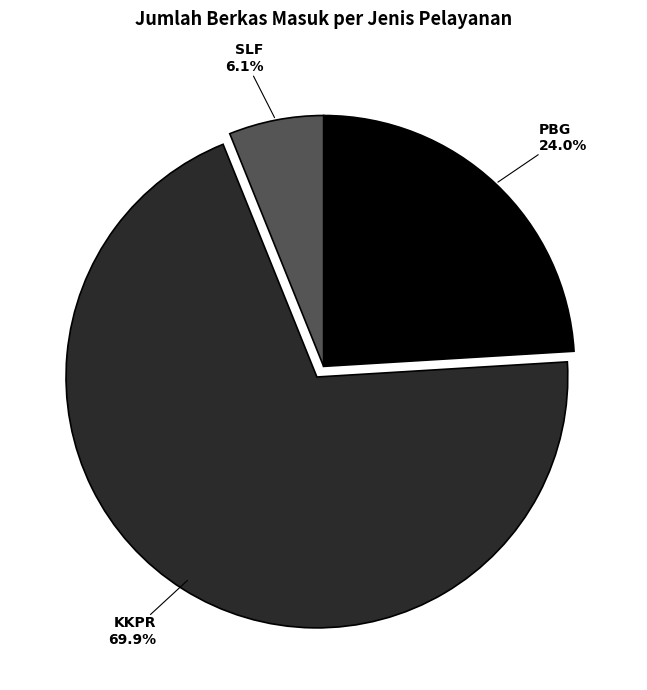

Which slice is the largest?

KKPR